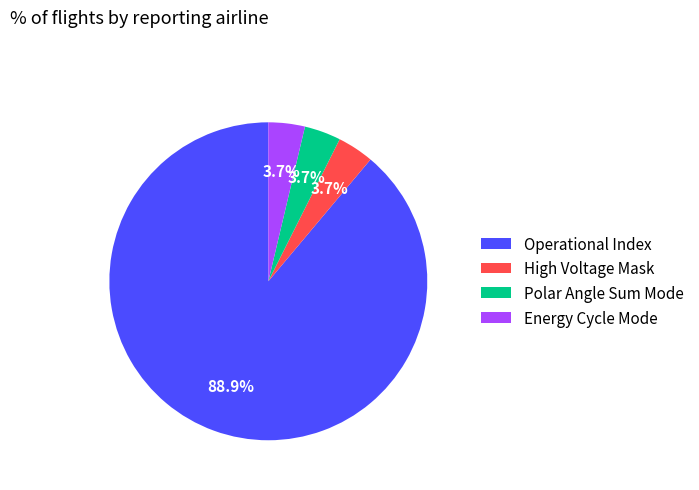

How many segments does this pie chart have?

4